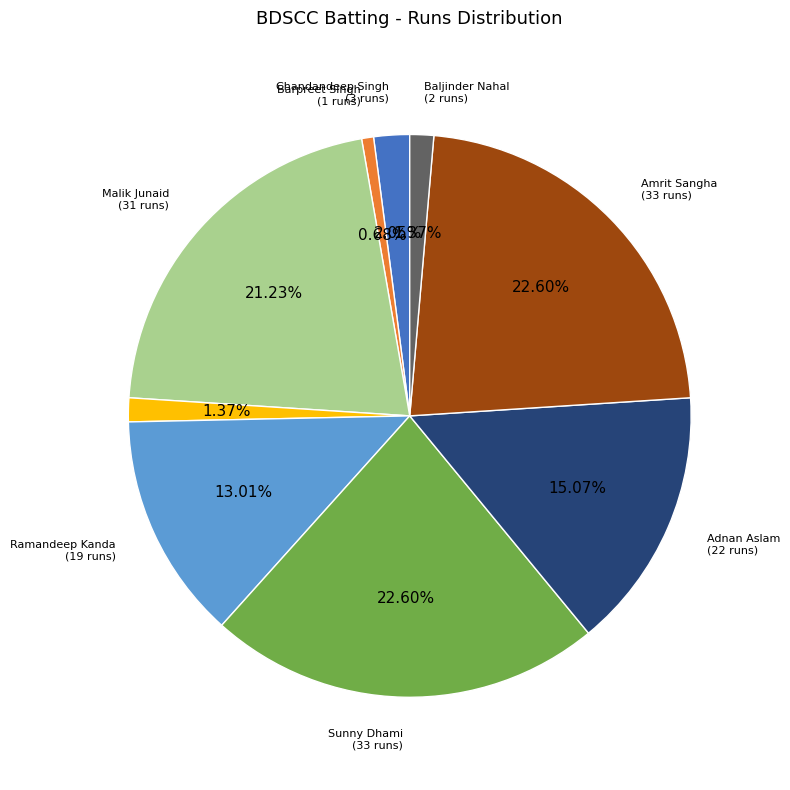

How many slices are in this pie chart?

9